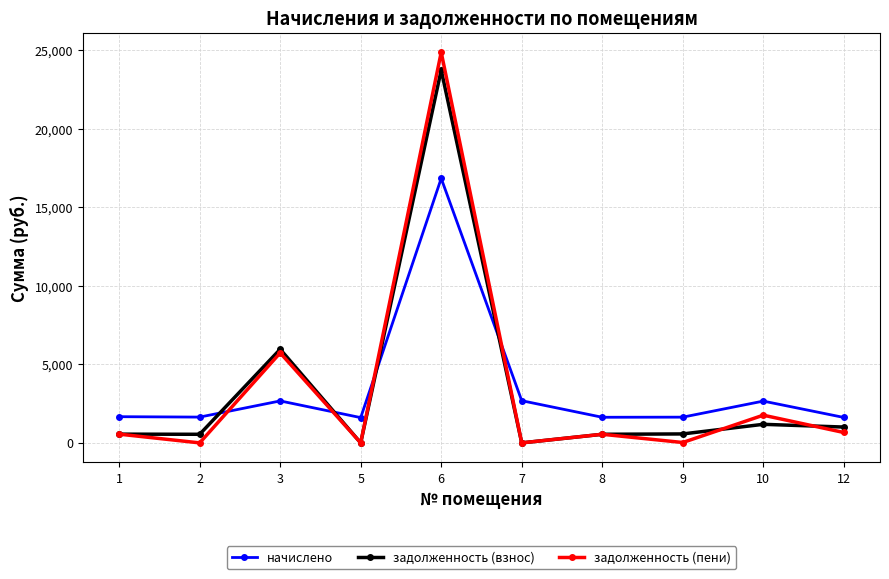

What is the minimum value for начислено?

1609.4